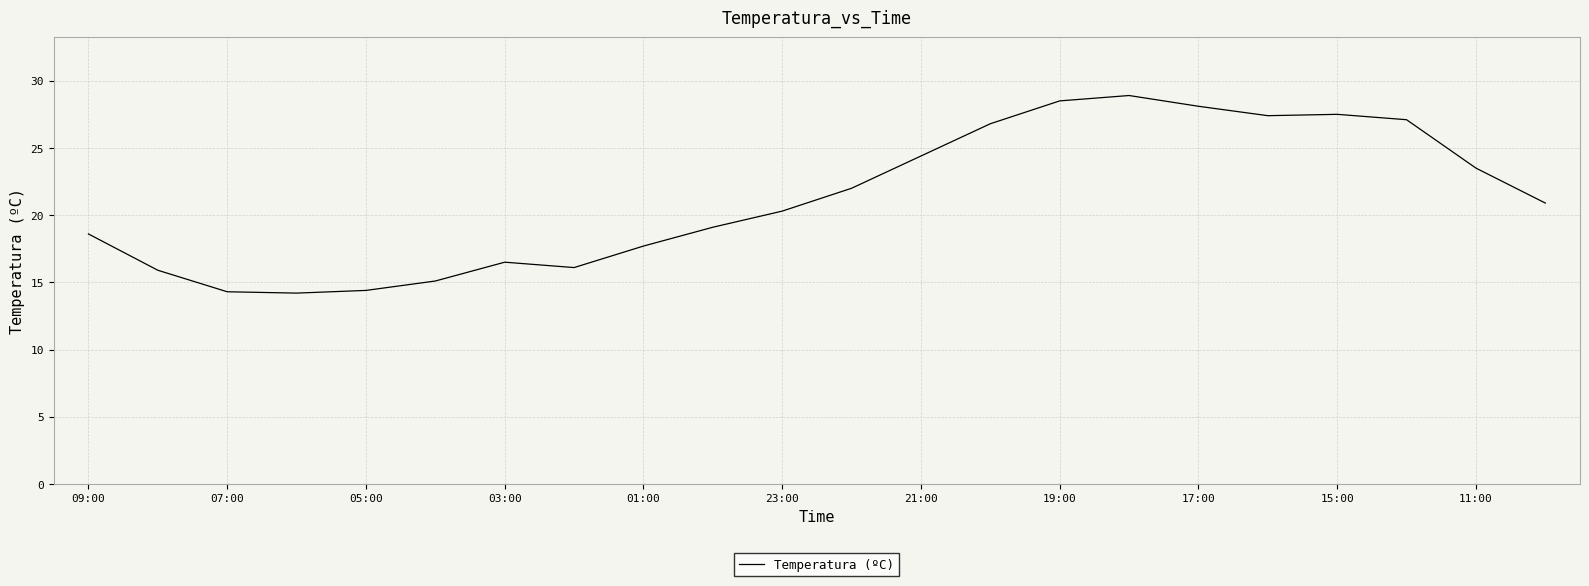

What is the sum of all values?

467.3